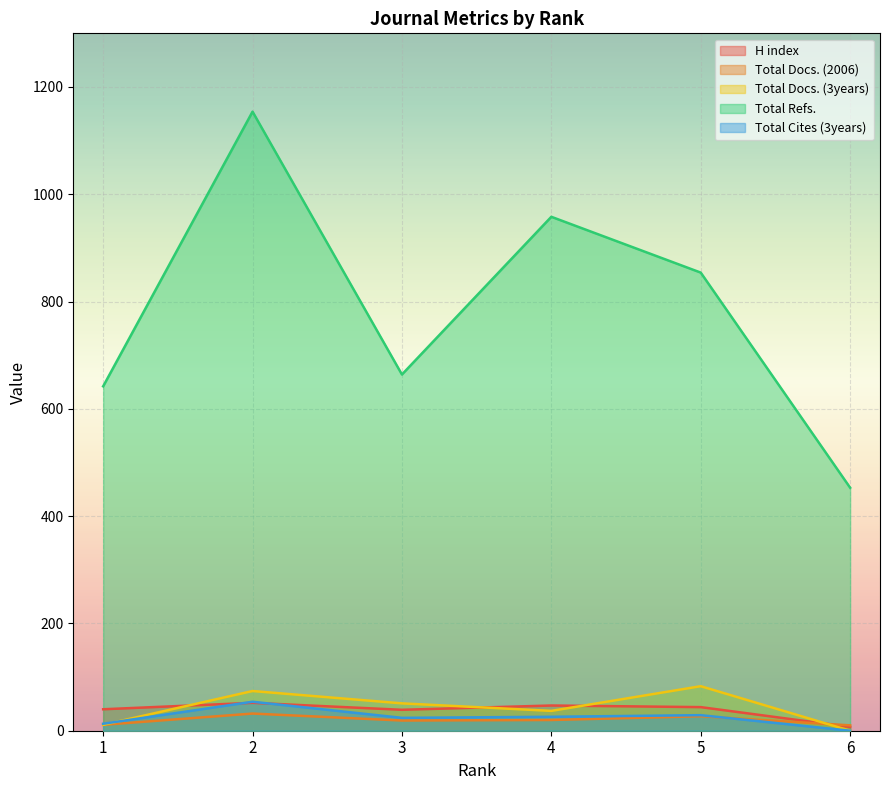

What is the sum of the Total Docs. (2006) values at 3 and 1?

30